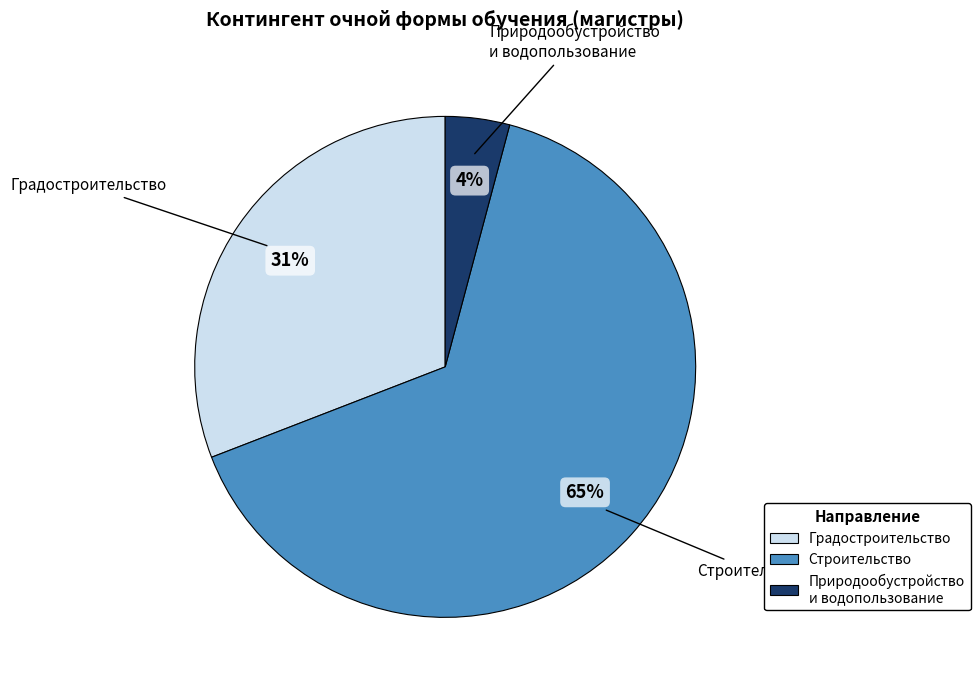

Is there any slice that represents more than half of the pie?

Yes